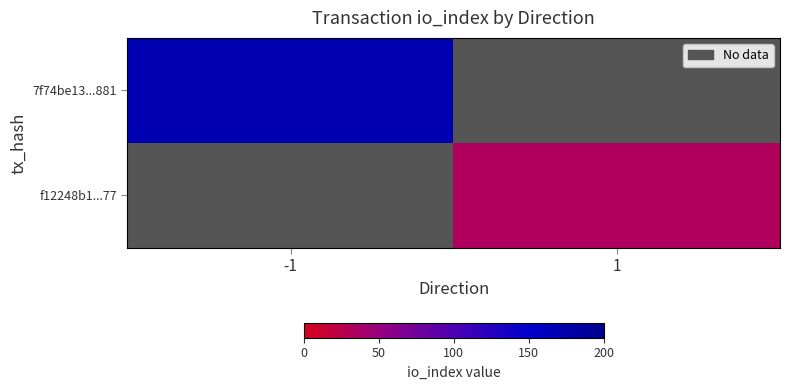

Is the value of 7f74be13...881 at -1 greater than the value of f12248b1...77 at -1?

No